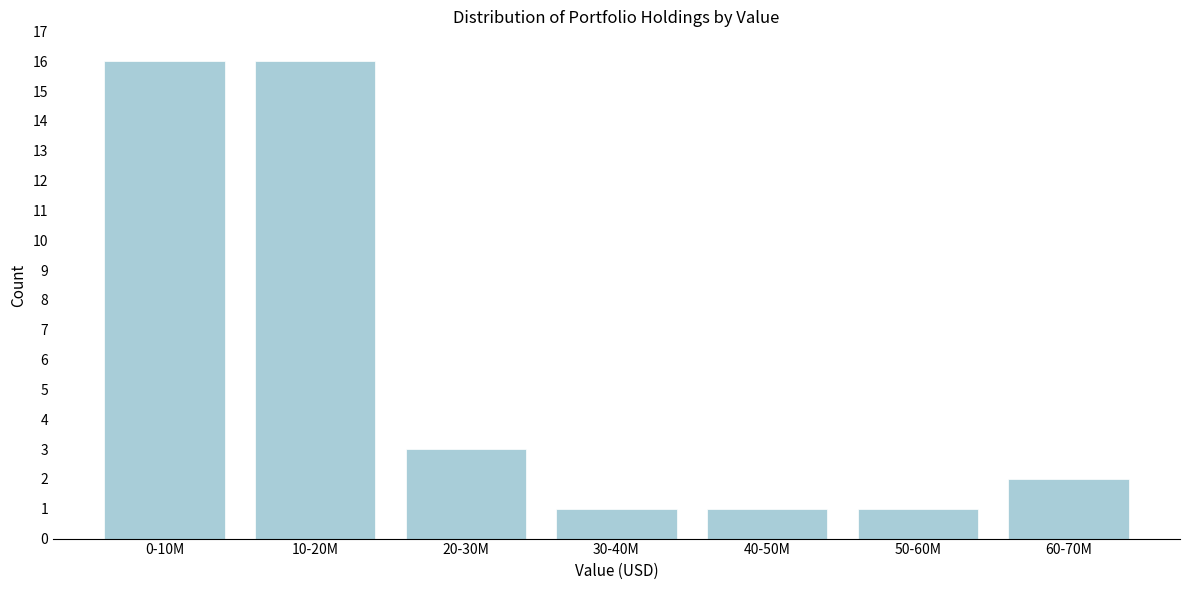

Reading left to right, what are all the values shown in this chart?

16	16	3	1	1	1	2